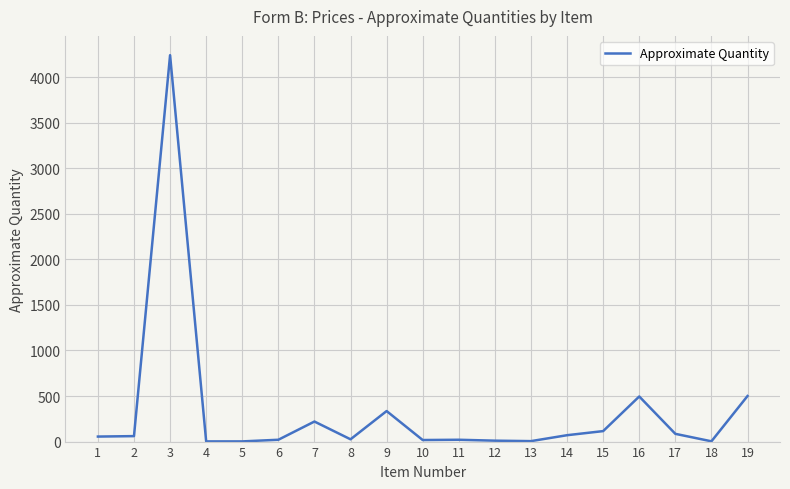

Does the chart display data point markers on the line(s)?

No